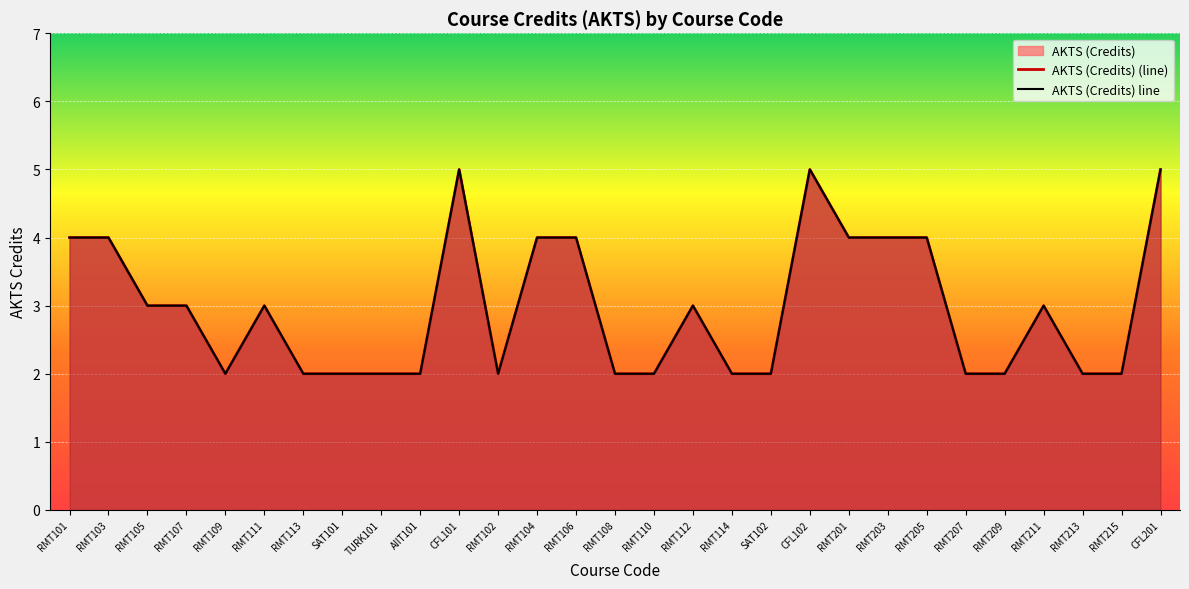

Read the value at RMT215.

2